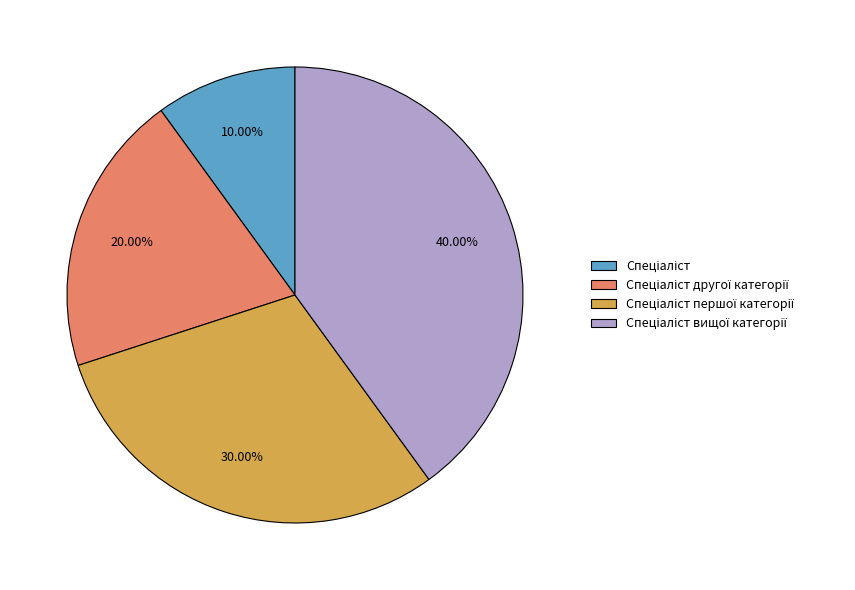

Is there a majority slice in this chart?

No